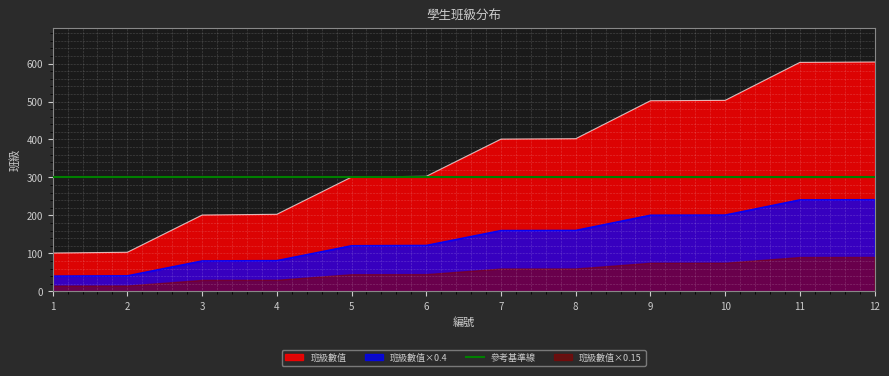

True or false: 班級數值 and 班級數值×0.4 cross at least once.

False